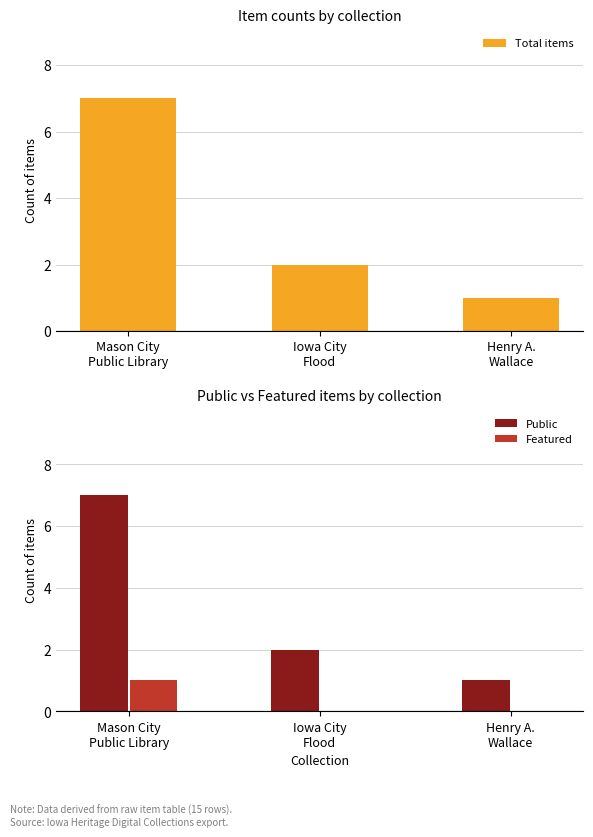

Which series has the widest spread of values?

Total items